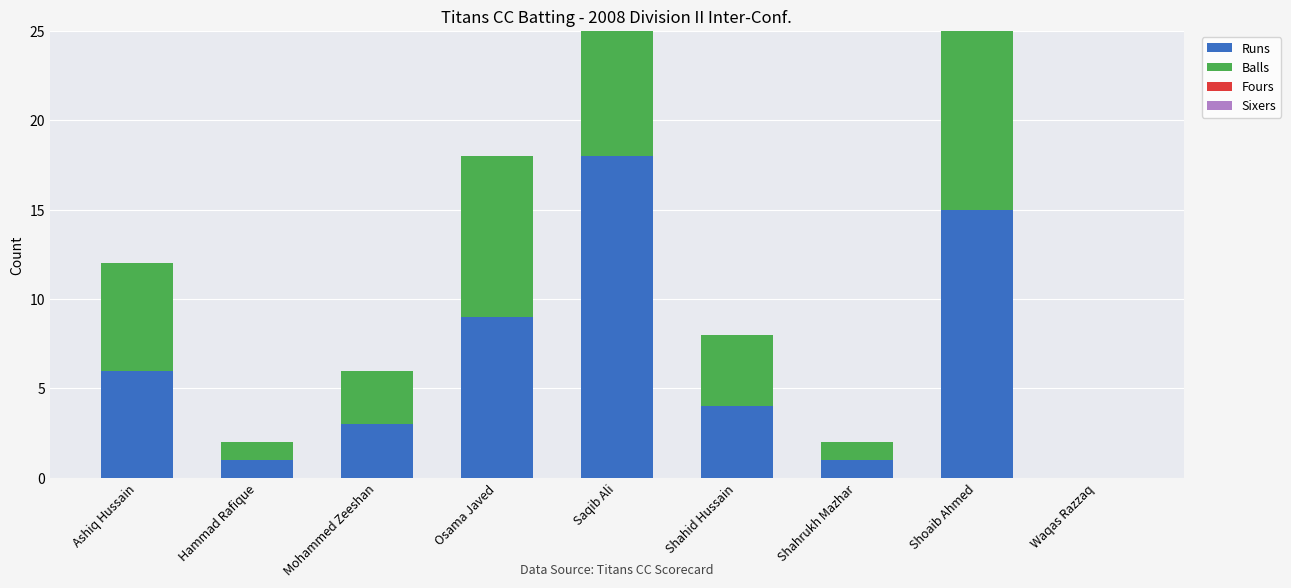

What is the average value of the Runs series?

6